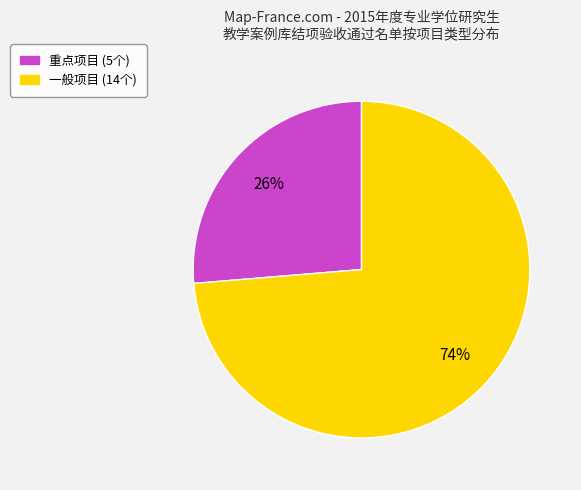

Count the number of slices in the pie.

2